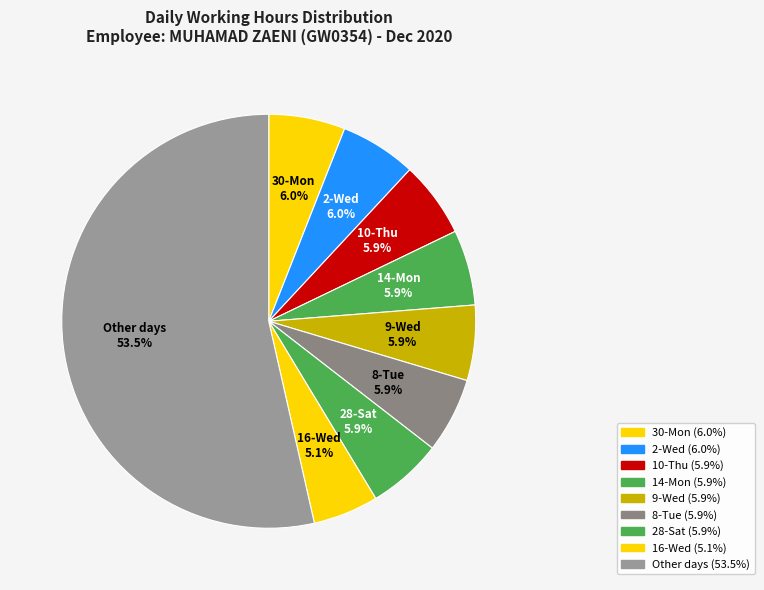

How many segments does this pie chart have?

9